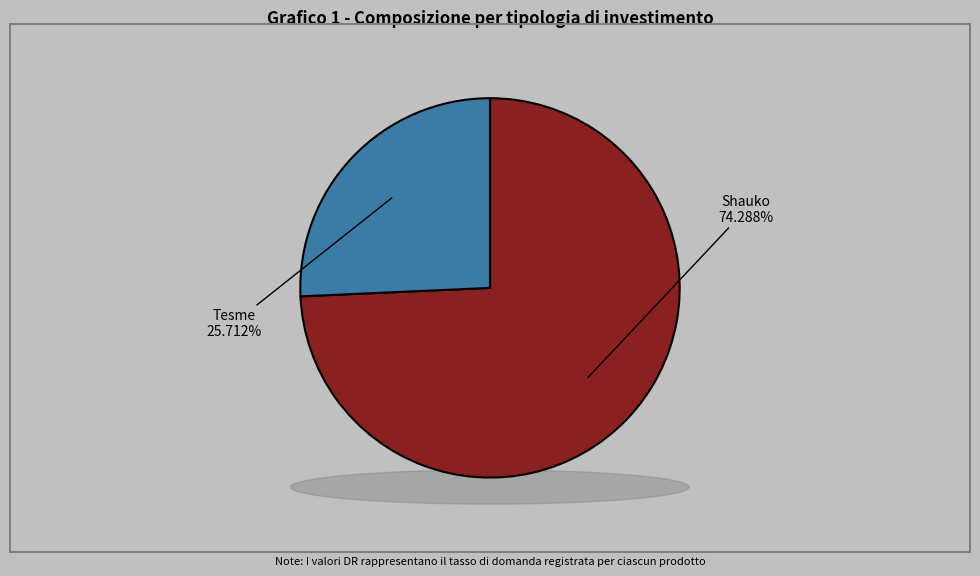

Count the number of slices in the pie.

2